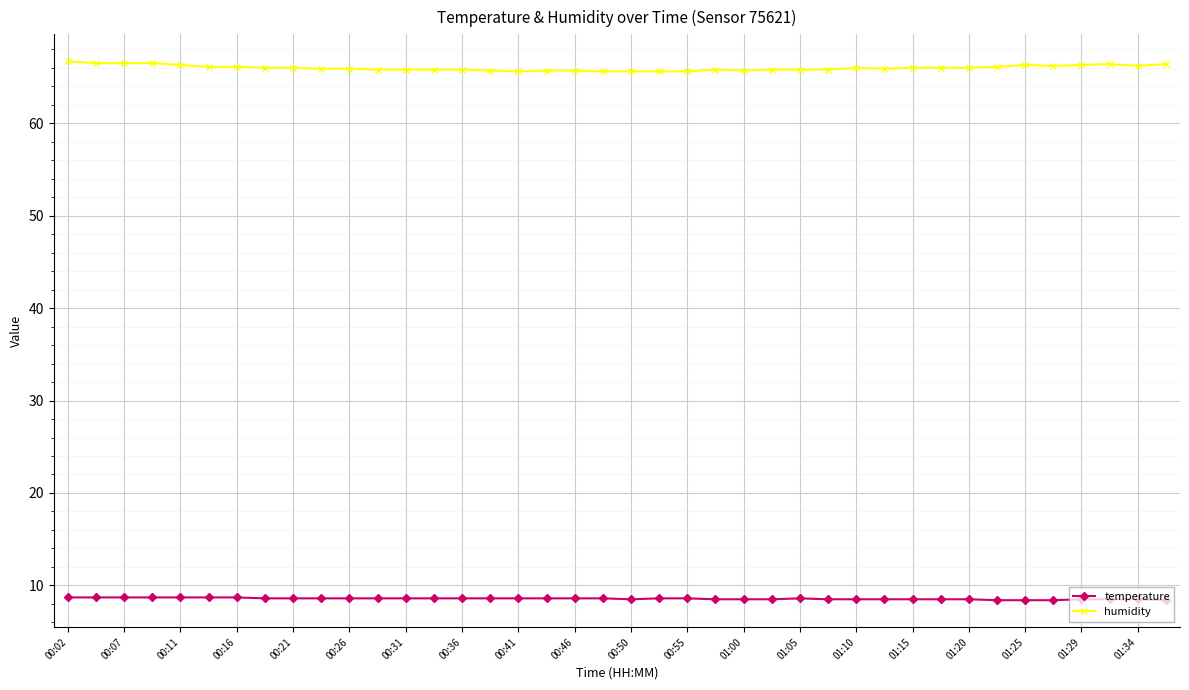

At how many categories does at least one series exceed 36?

40